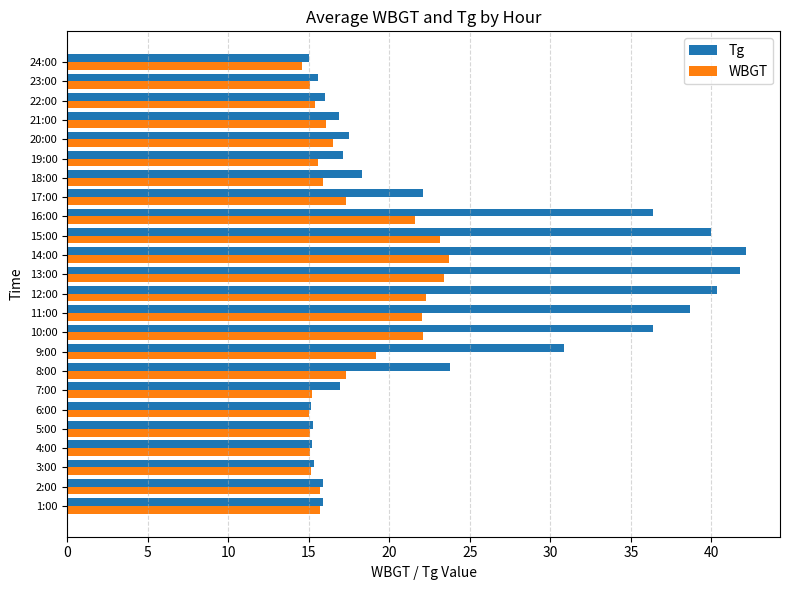

What is the total value across all series at 16:00?

58.0